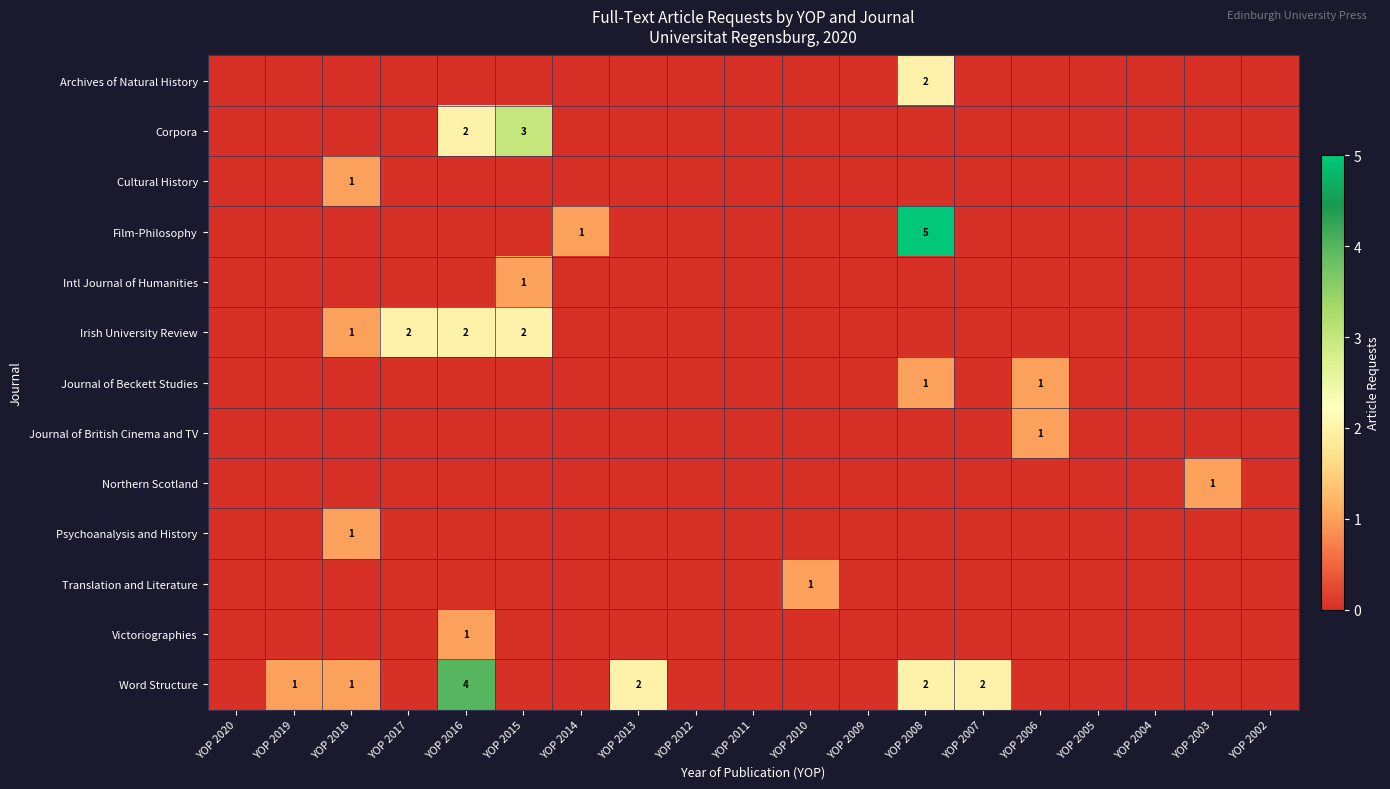

How many values in Psychoanalysis and History are above zero?

1